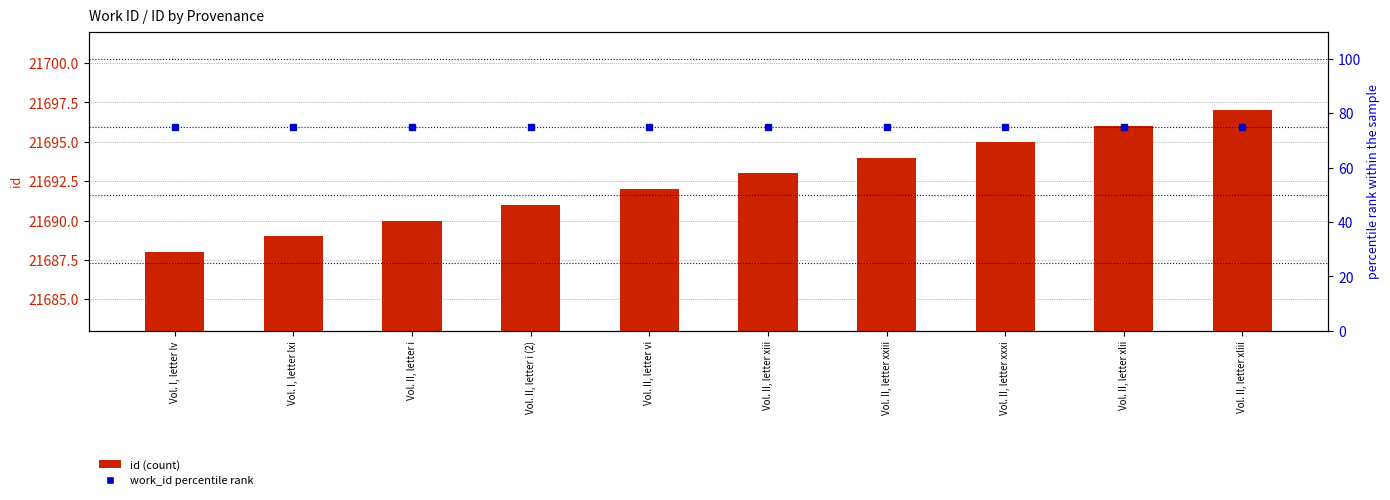

Which category has the lowest value in the id series?

Vol. I, letter lv